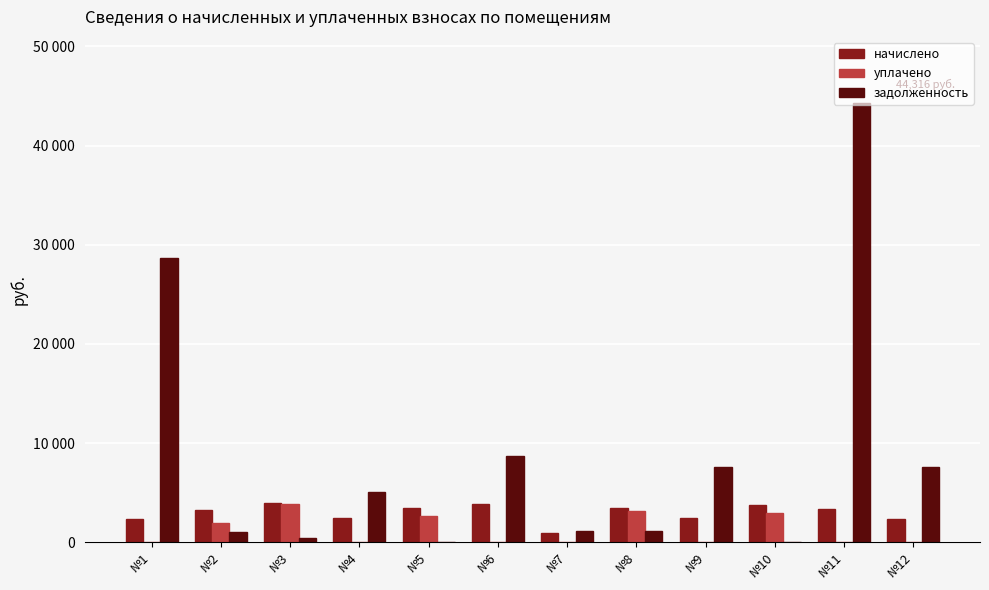

Between №9 and №2, which is larger?

№2